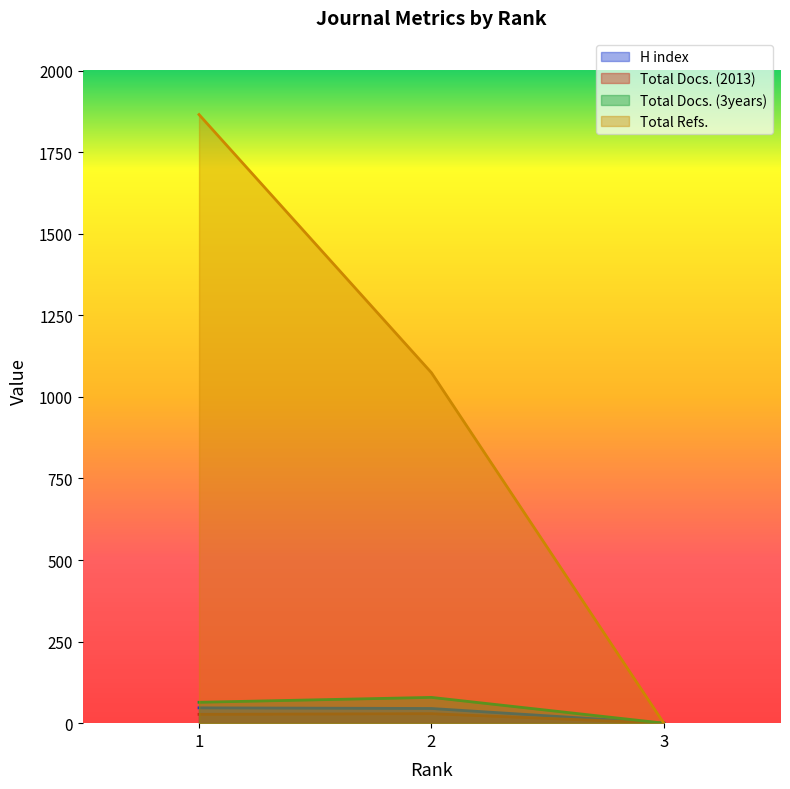

What is the total value across all series at 2?

1227